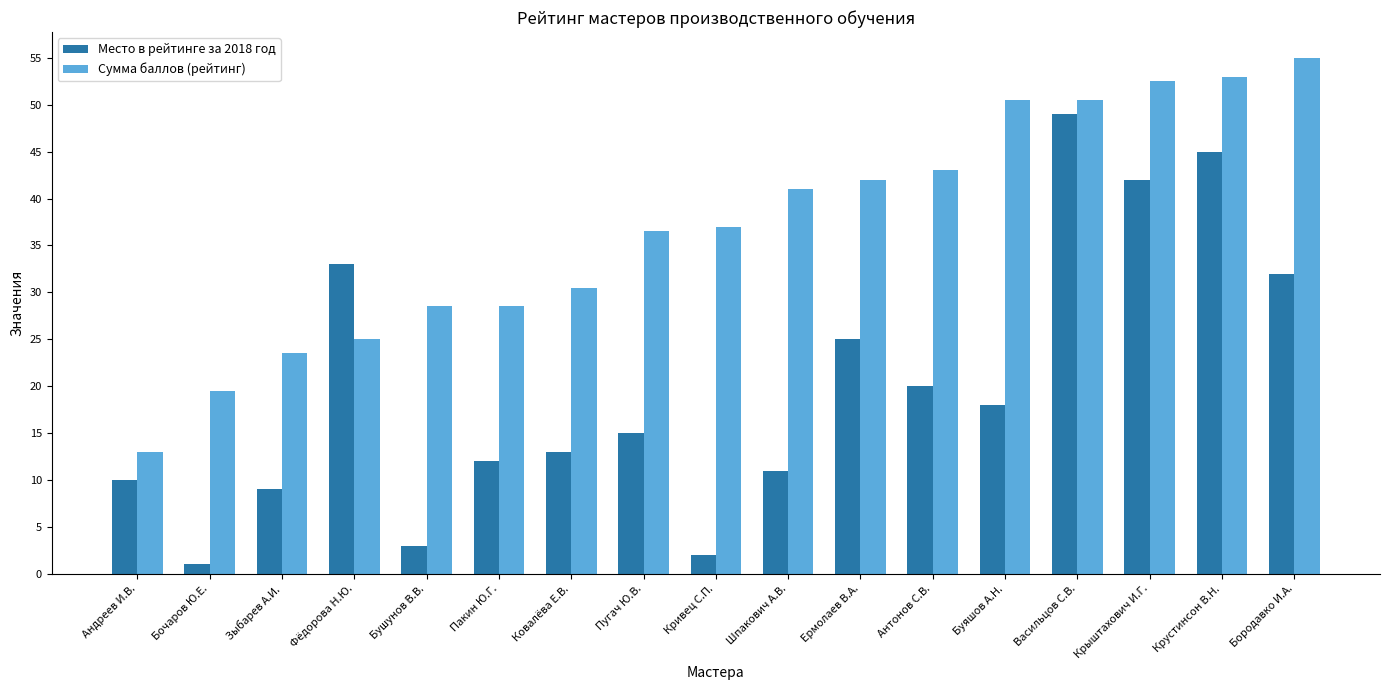

Is it true that Сумма баллов (рейтинг) equals 36.5 at Пугач Ю.В.?

True